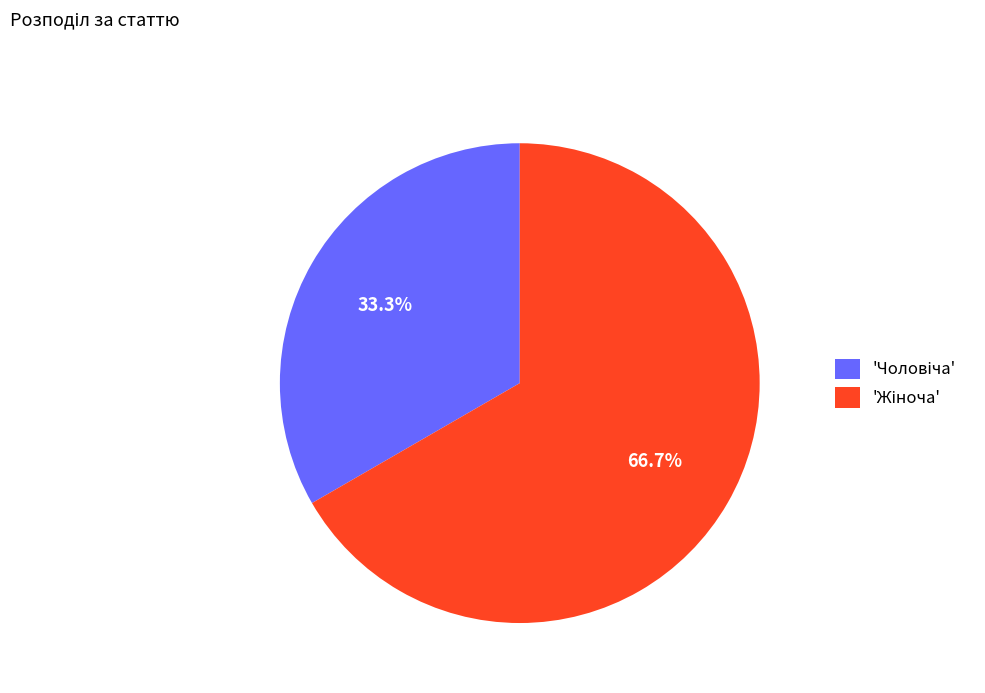

Does any single category account for the majority?

Yes